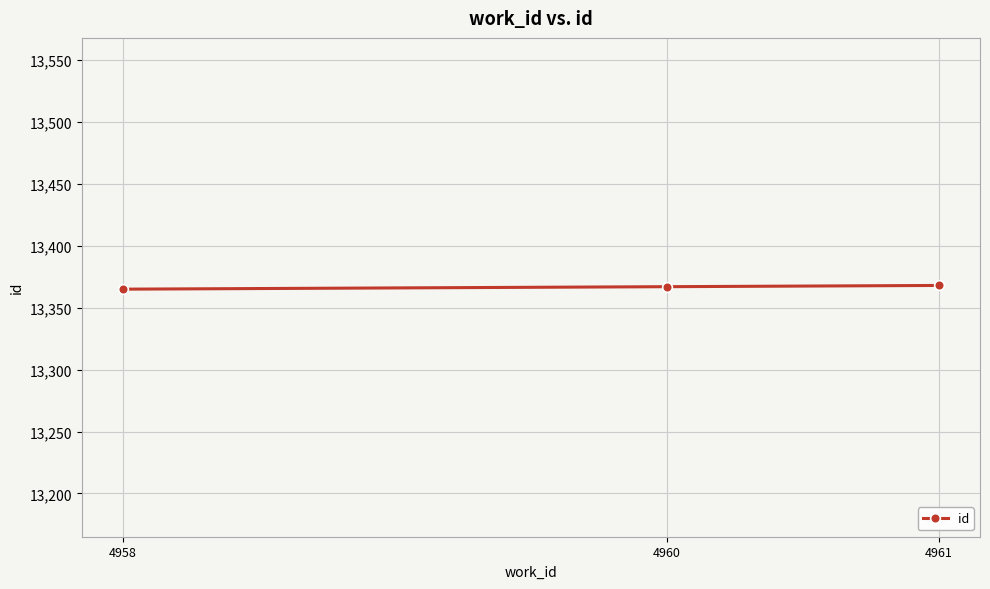

How many data points are less than 13367?

1